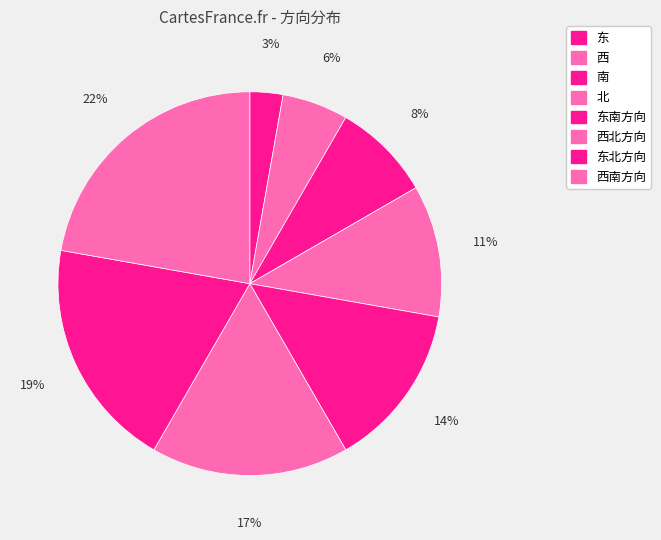

True or false: 东 accounts for 3% of the total.

True